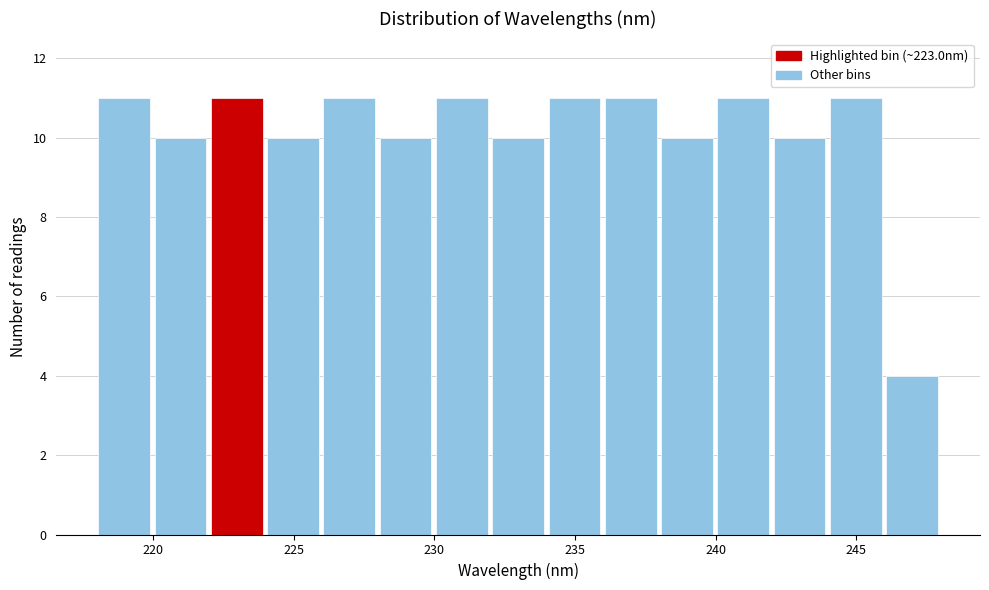

What is the height of the bar covering 224 to 226 on the x-axis? Neither the bar edges nor the heights are printed on the chart, so give them approximately, as read against the axes.

10